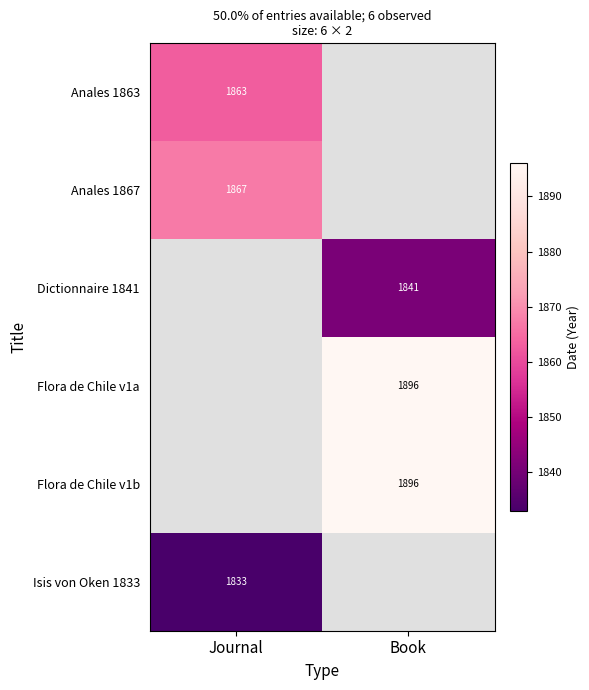

What is the smallest value displayed?

1833.0